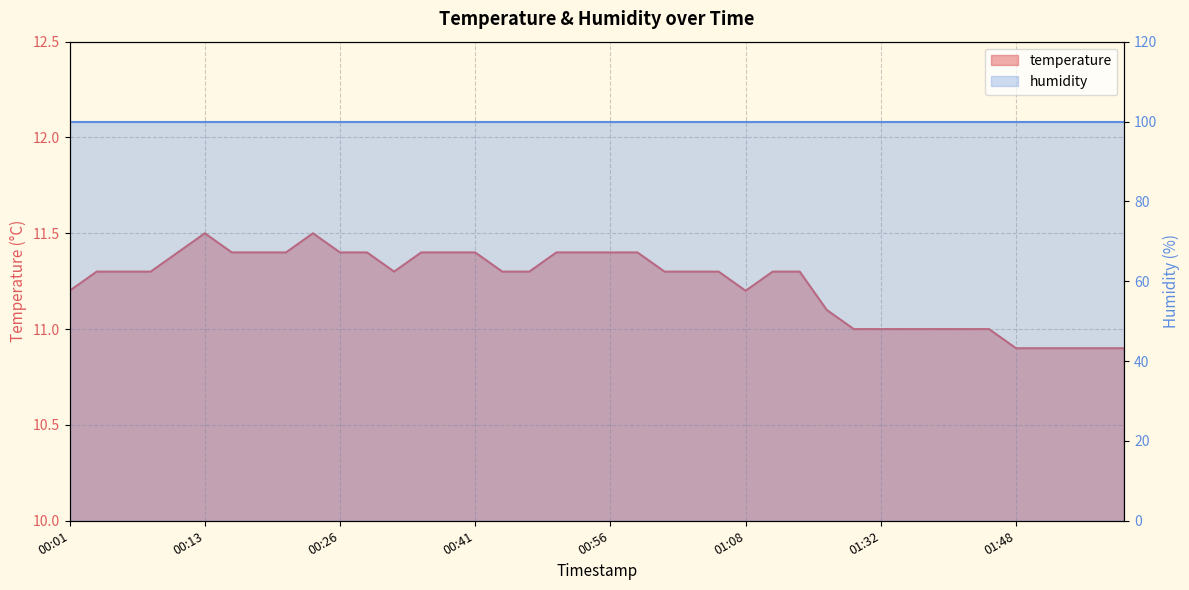

What is the label of the 8th point from the right?

01:40